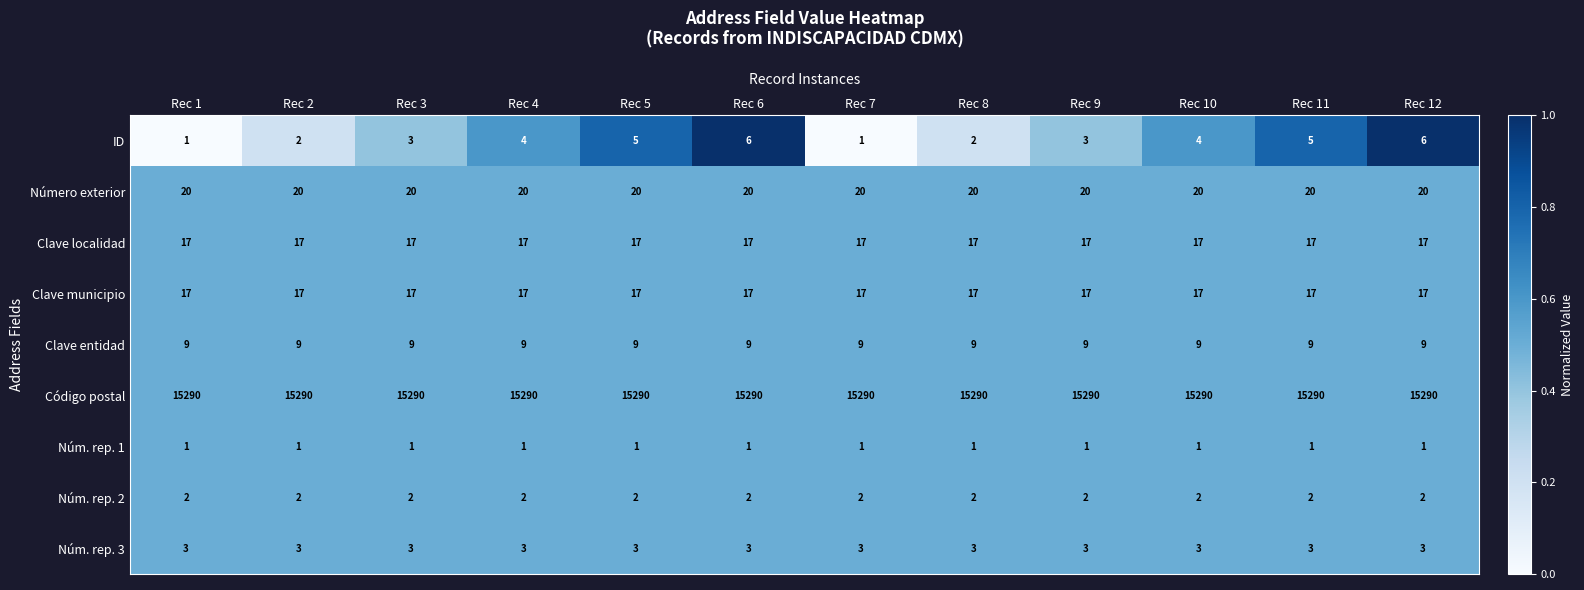

The value of ID at Rec 6 is 3. True or false?

False